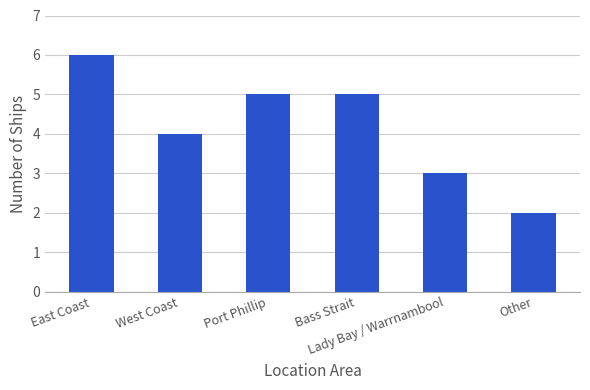

What is the smallest value displayed?

2